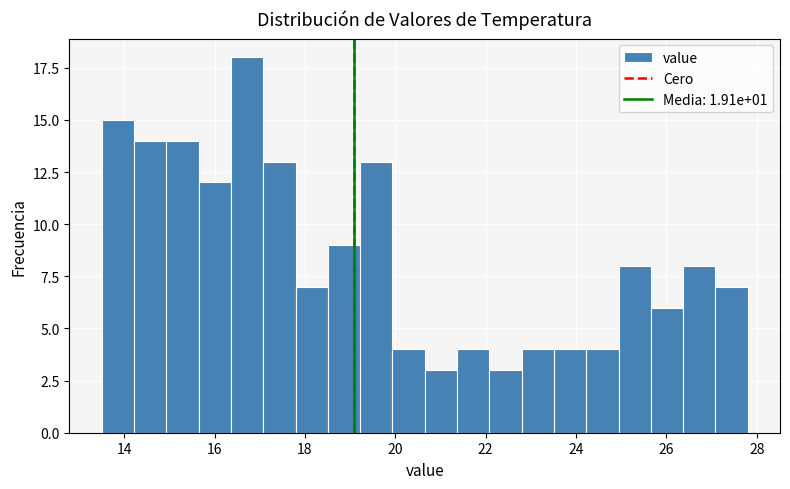

Around what value on the x-axis is the tallest bar? Give the approximate position of its centre, as read against the axis.

16.8